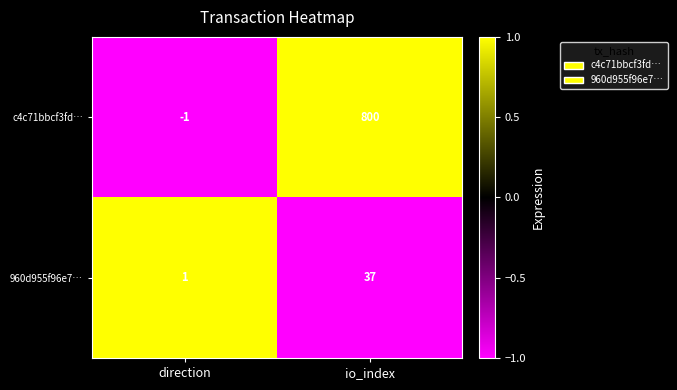

Reading left to right, list all the values displayed in this chart.

c4c71bbcf3fd…: direction=-1	io_index=800
960d955f96e7…: direction=1	io_index=37